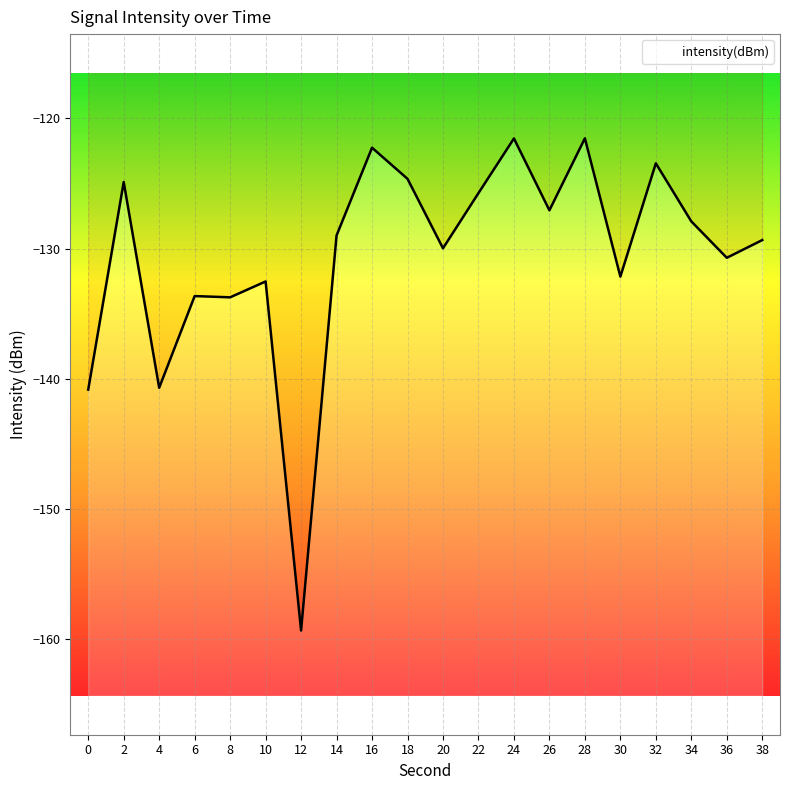

Which label corresponds to the largest value in the chart?

28